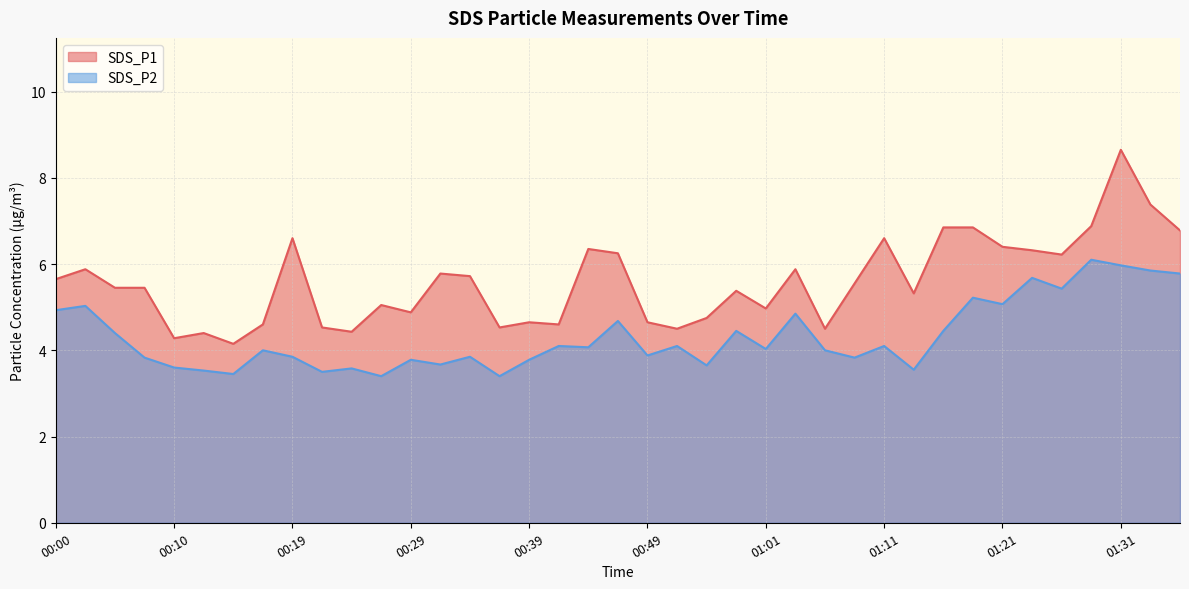

Does the chart display data point markers on the line(s)?

No